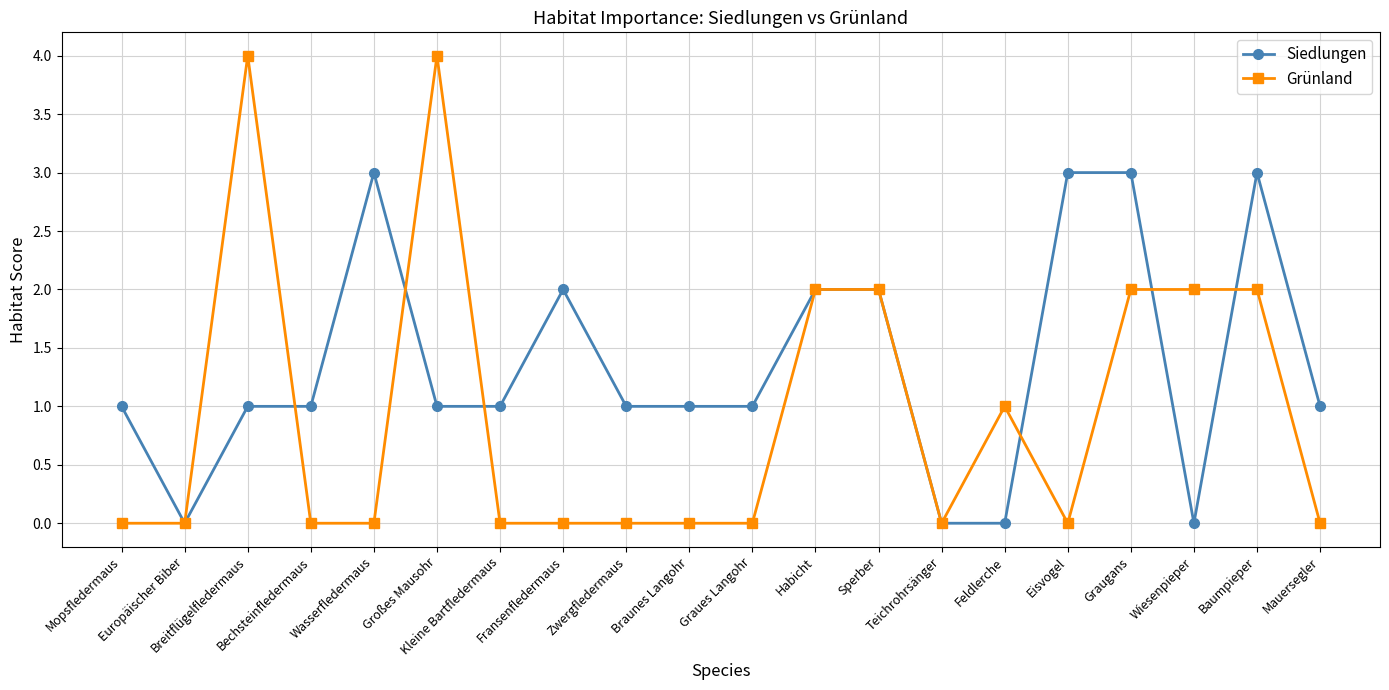

What is the value of the Siedlungen point at the 4th from the left?

1